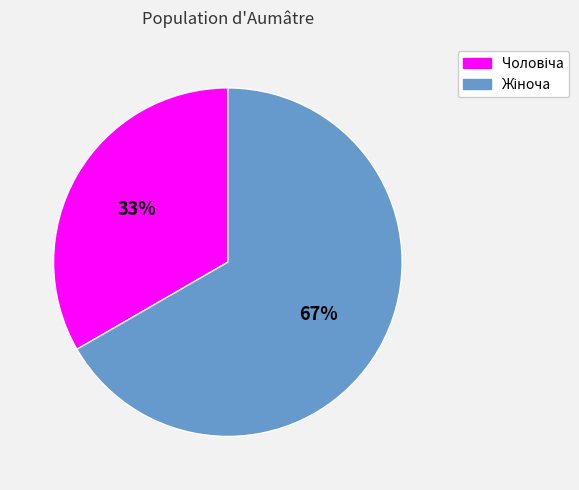

Is there any slice that represents more than half of the pie?

Yes